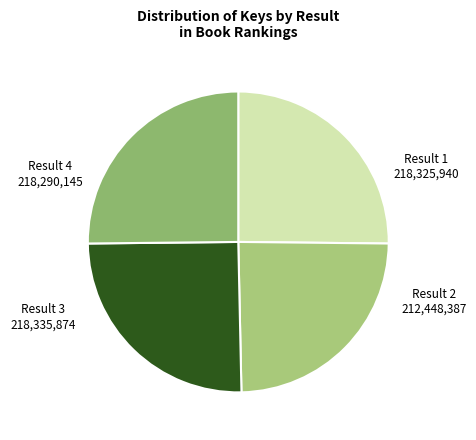

Which category has the biggest portion of the pie?

Result 3 (218335874)